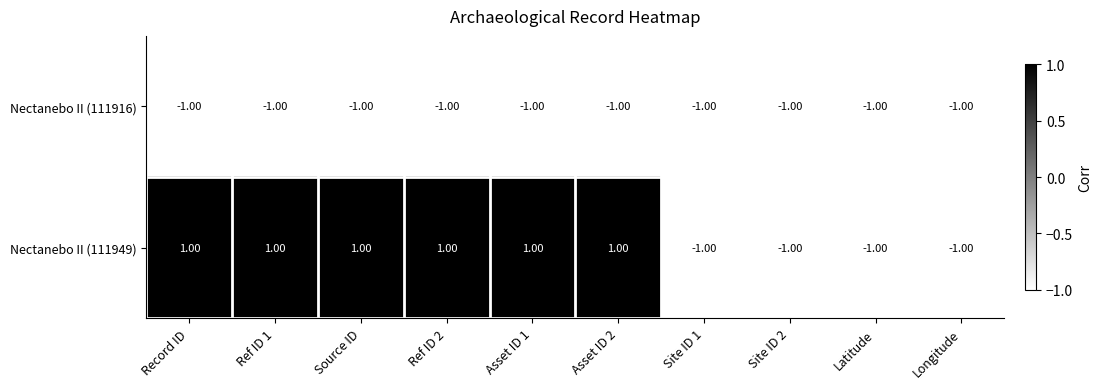

What is the difference between the highest and lowest values at Record ID?

2